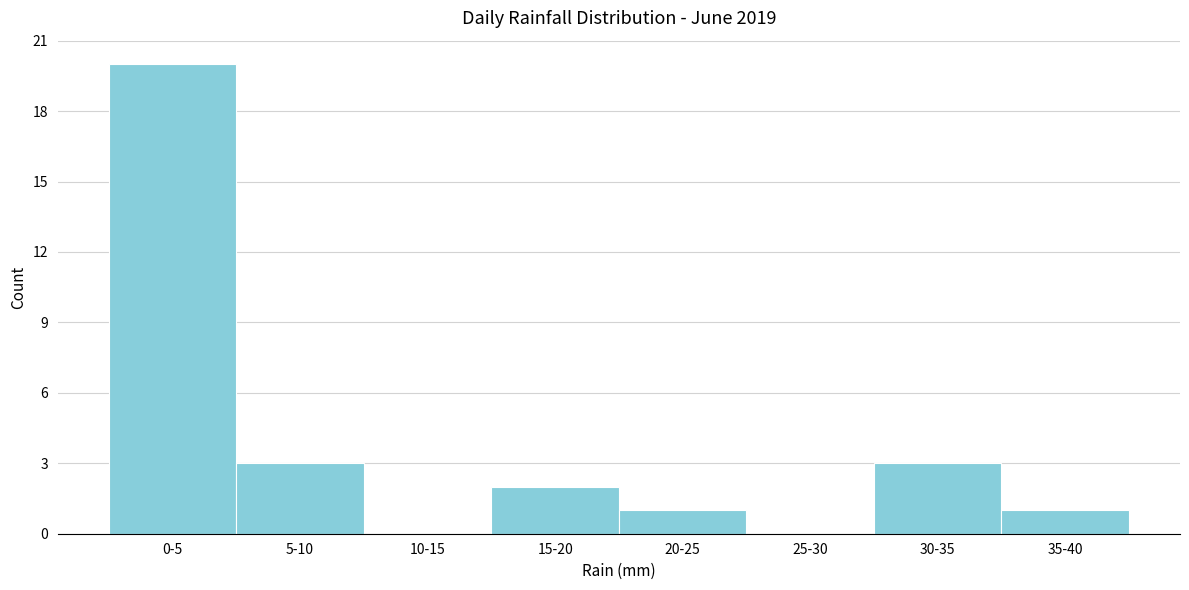

Reading left to right, what are all the values shown in this chart?

0-5=20	5-10=3	10-15=0	15-20=2	20-25=1	25-30=0	30-35=3	35-40=1